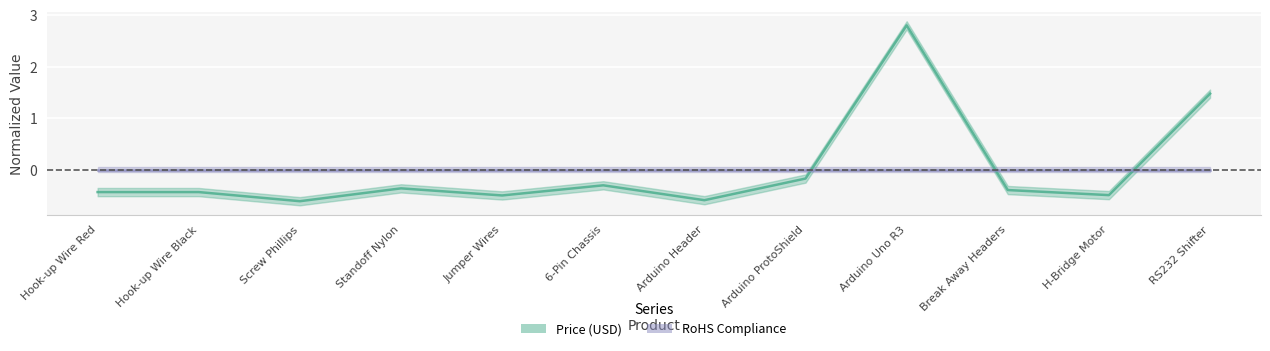

Reading left to right, what are all the values shown in this chart?

-0.4	-0.4	-0.6	-0.4	-0.5	-0.3	-0.6	-0.2	2.8	-0.4	-0.5	1.5